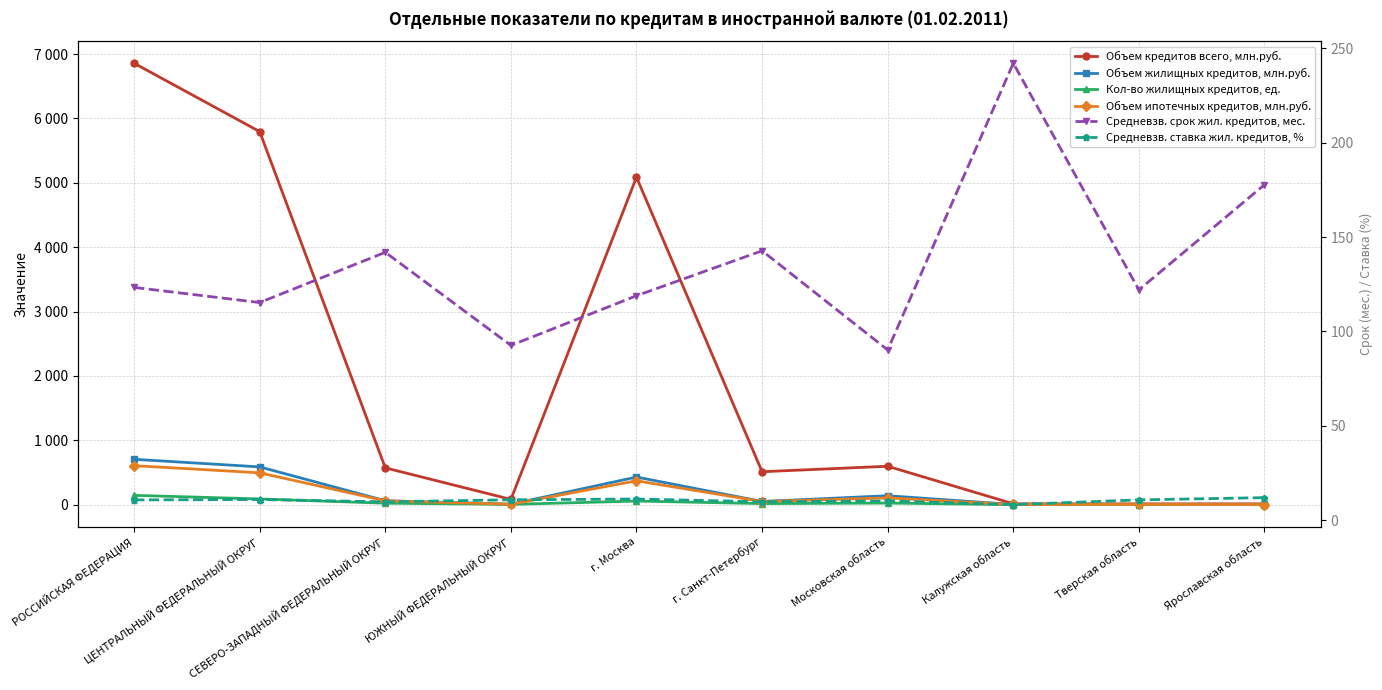

What is the difference between the highest and lowest values at ЦЕНТРАЛЬНЫЙ ФЕДЕРАЛЬНЫЙ ОКРУГ?

5784.0